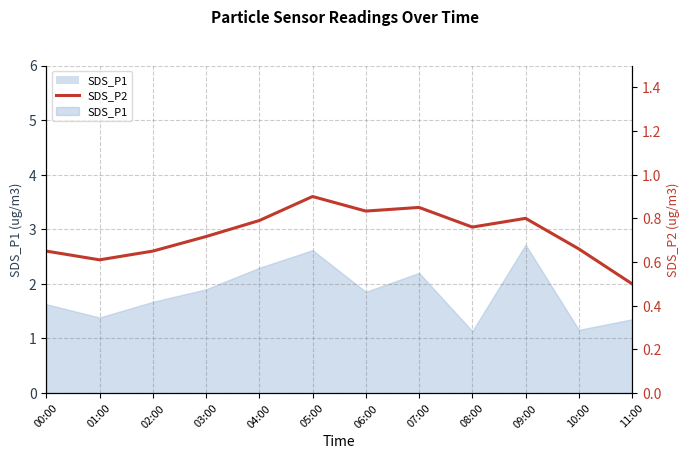

What is the label of the 5th point from the right?

07:00